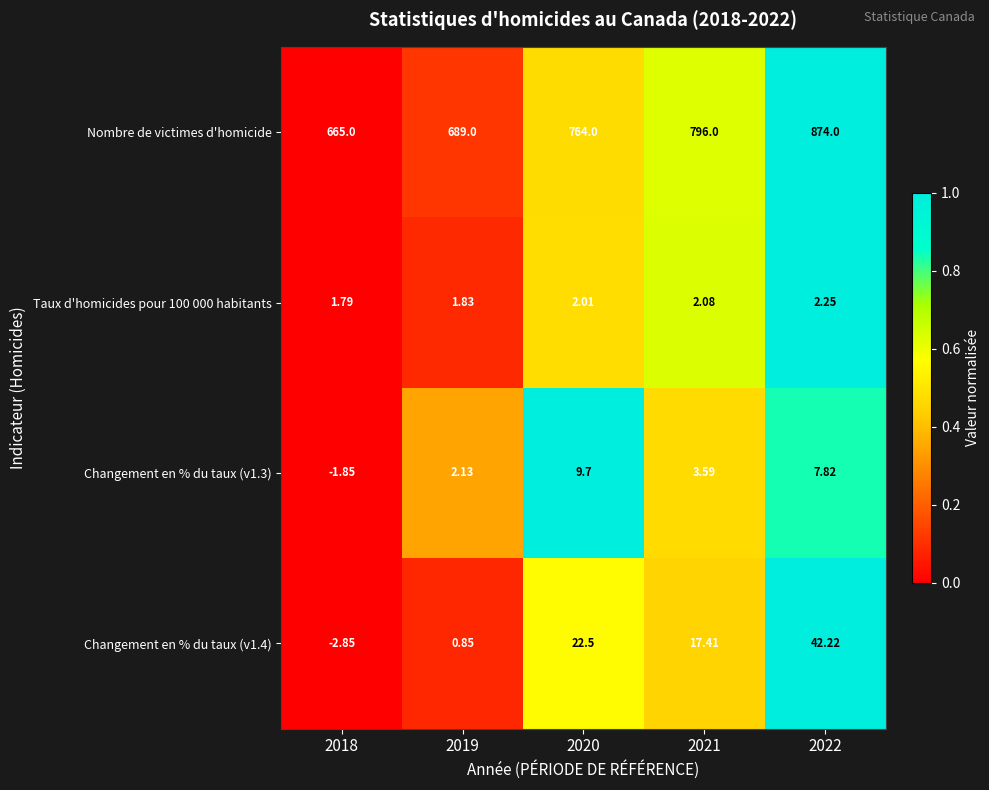

Which series has the widest spread of values?

Nombre de victimes d'homicide